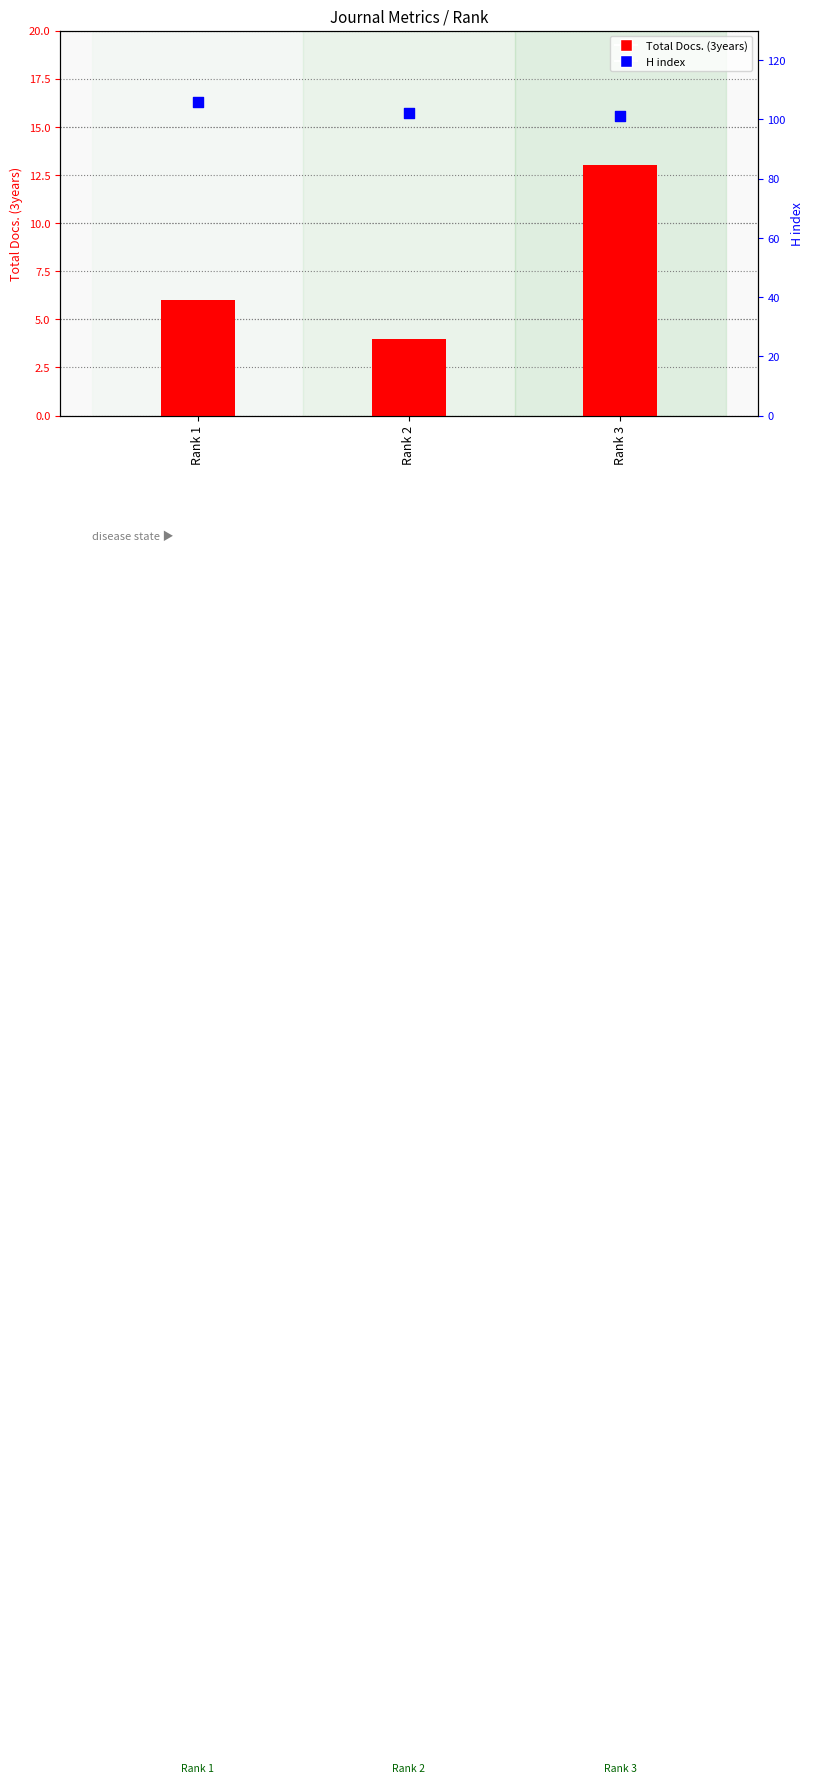

Which series has the largest total across all categories?

H index